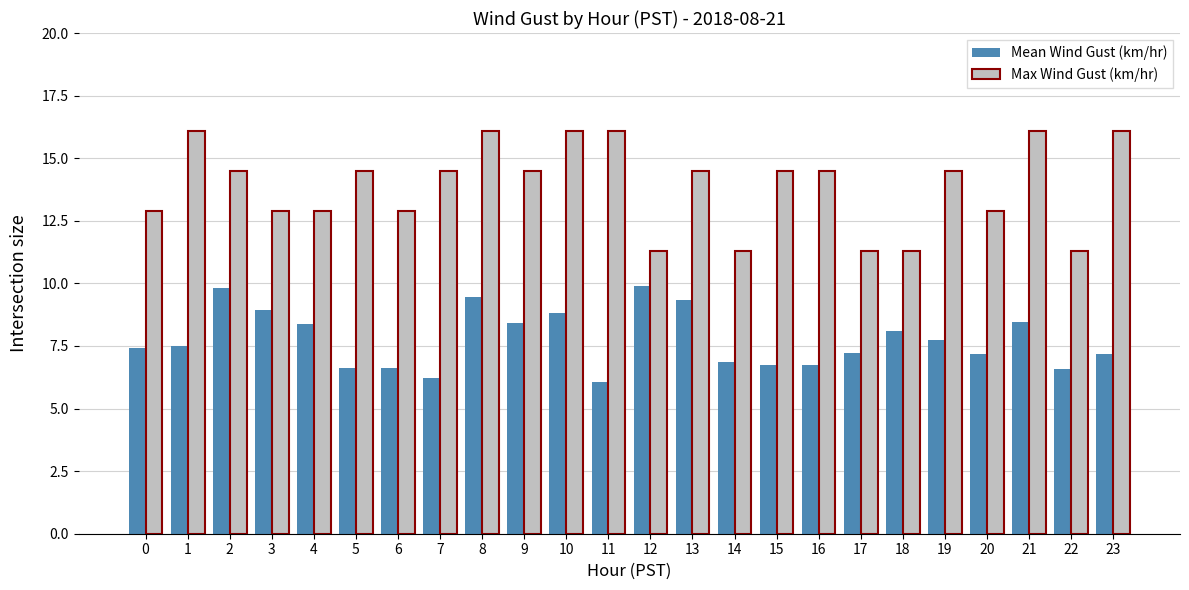

Between 3 and 21, which series saw the biggest shift?

Max Wind Gust (km/hr)